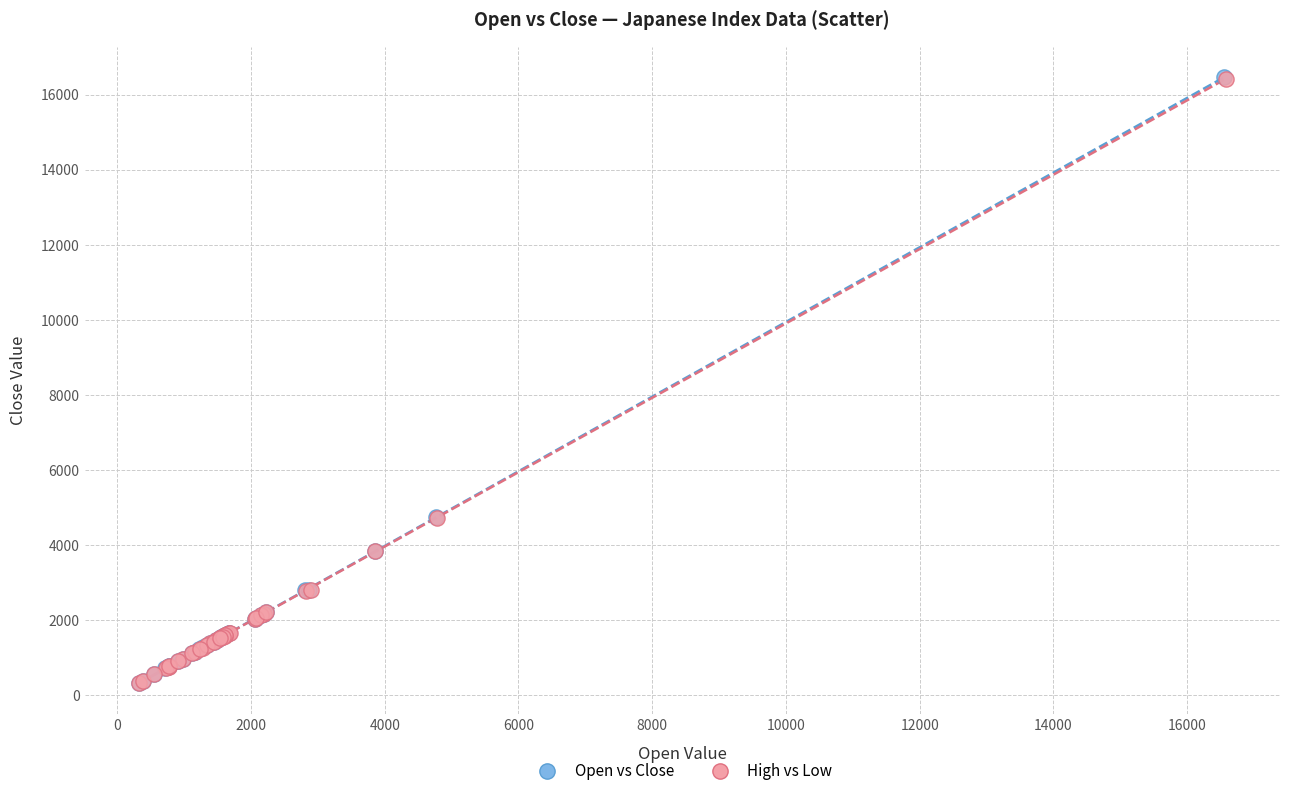

Which series has the widest spread of Y values?

Open vs Close